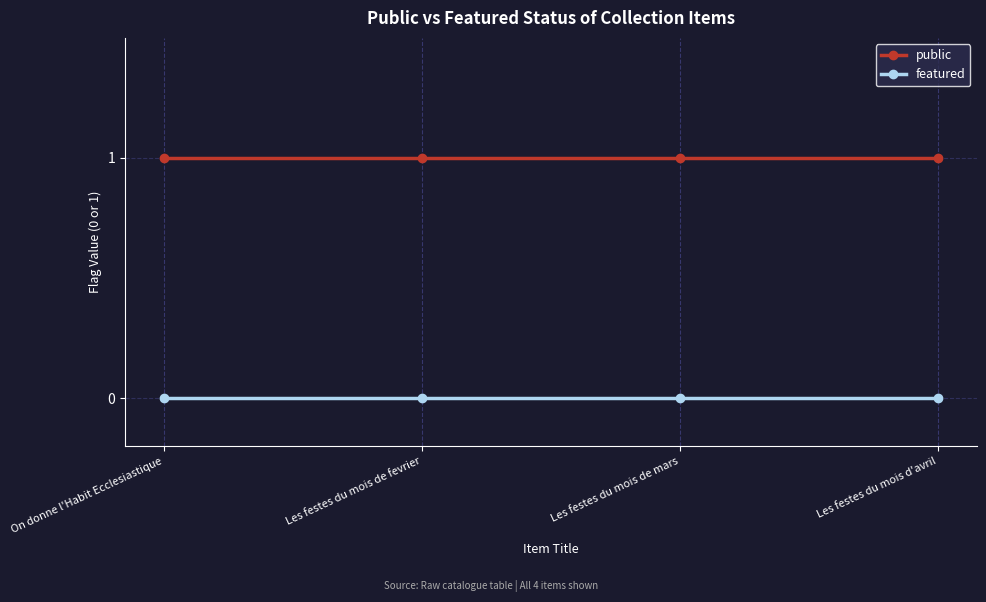

At how many categories does at least one series exceed 0?

4